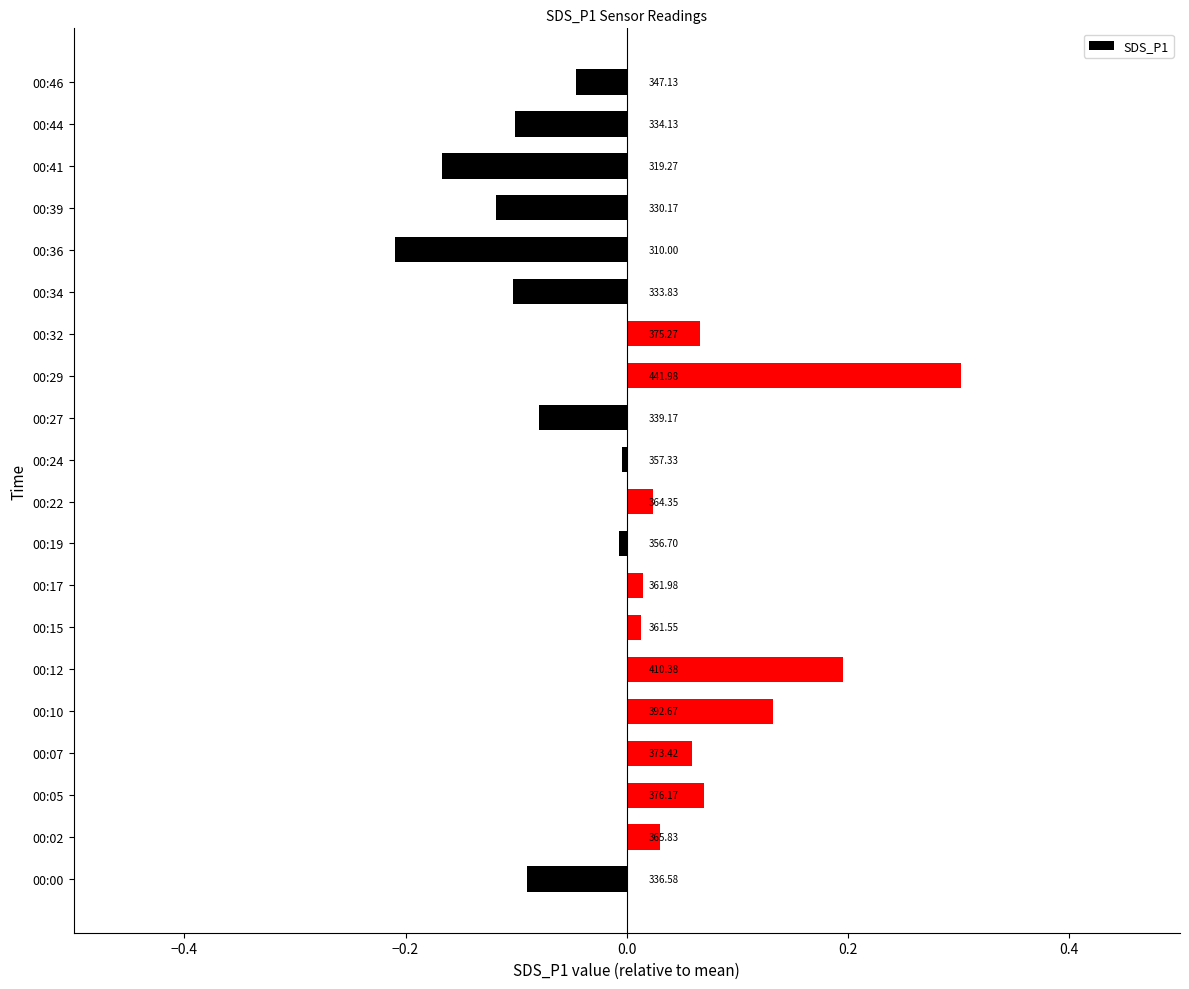

How many bars are there in total?

20